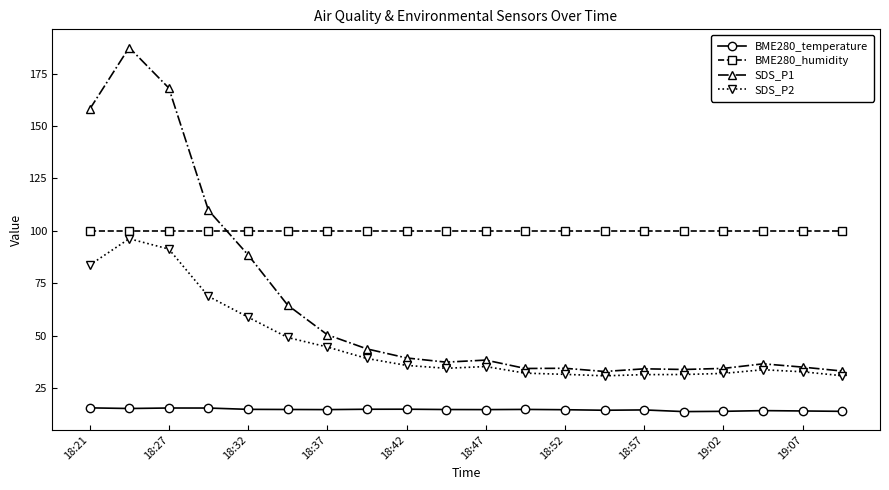

List the series in order of their overall mean, highest first.

BME280_humidity, SDS_P1, SDS_P2, BME280_temperature